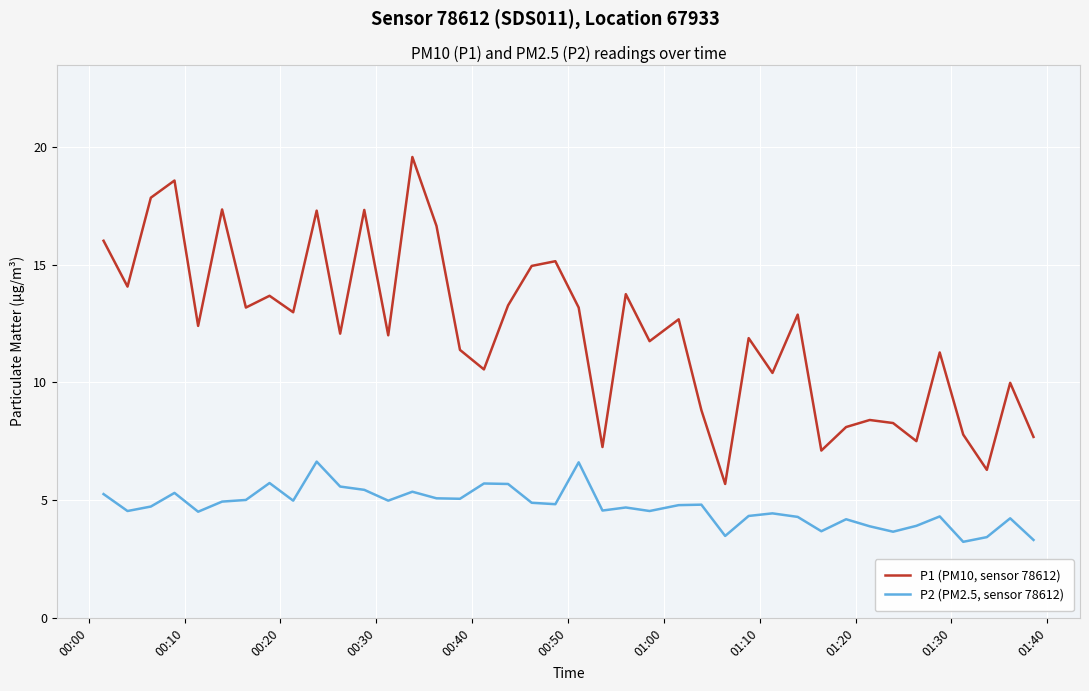

What are all the series names shown in the legend?

P1 (PM10, sensor 78612), P2 (PM2.5, sensor 78612)